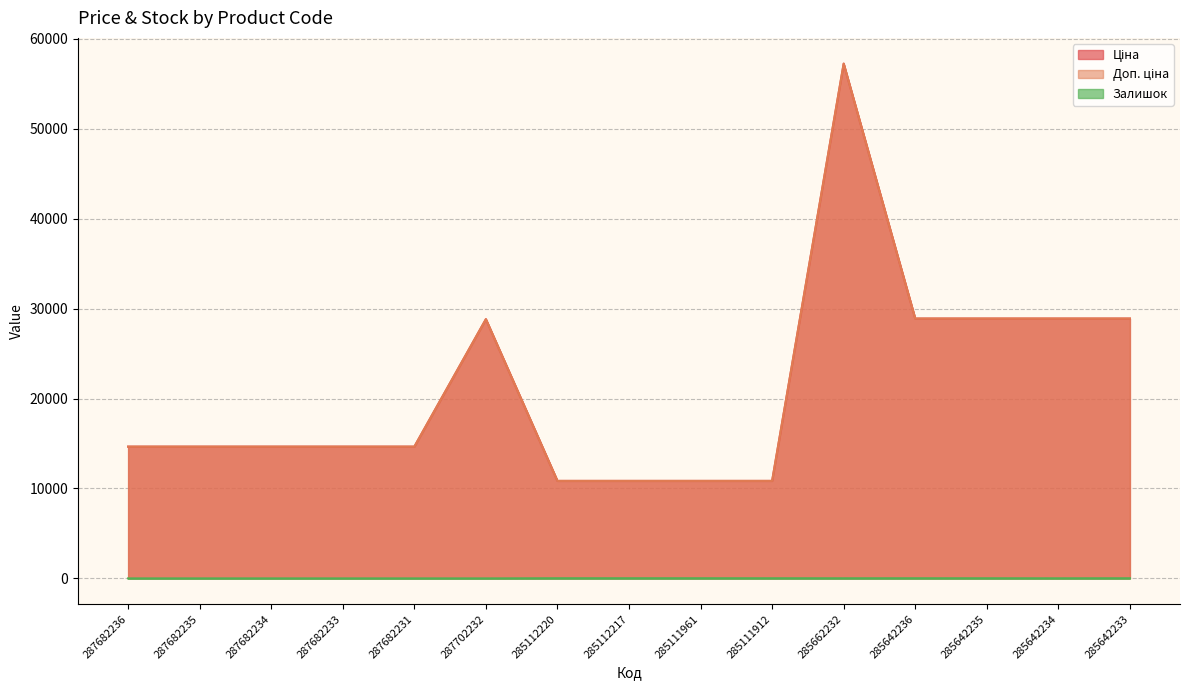

How many values in the Ціна series exceed 14649?

11